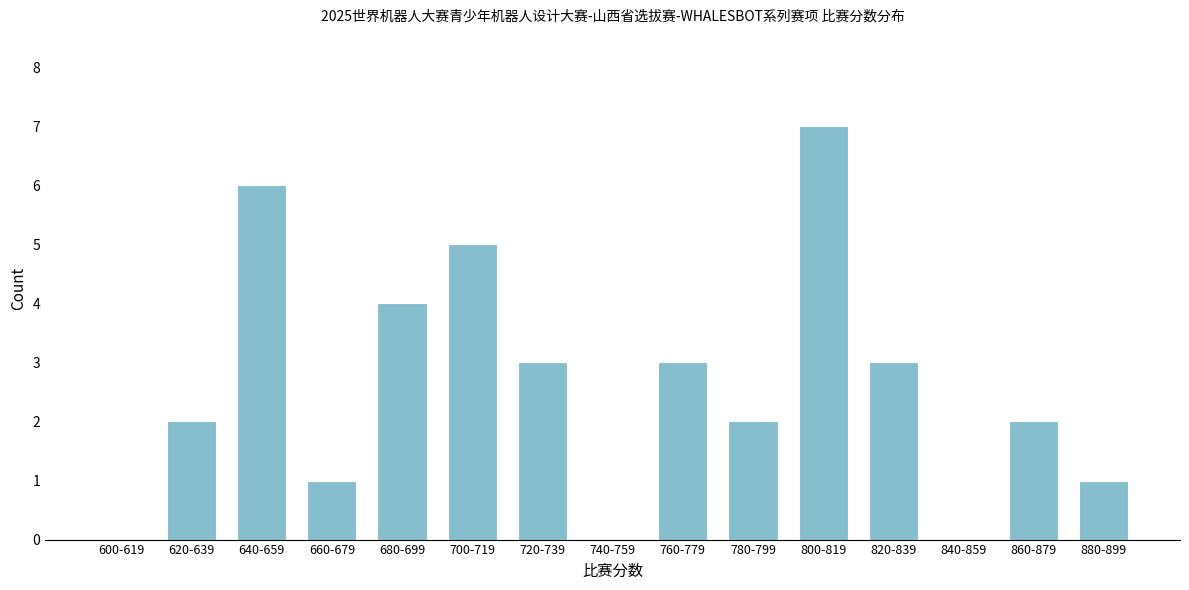

Reading left to right, transcribe all the data shown in this chart.

600-619=0	620-639=2	640-659=6	660-679=1	680-699=4	700-719=5	720-739=3	740-759=0	760-779=3	780-799=2	800-819=7	820-839=3	840-859=0	860-879=2	880-899=1